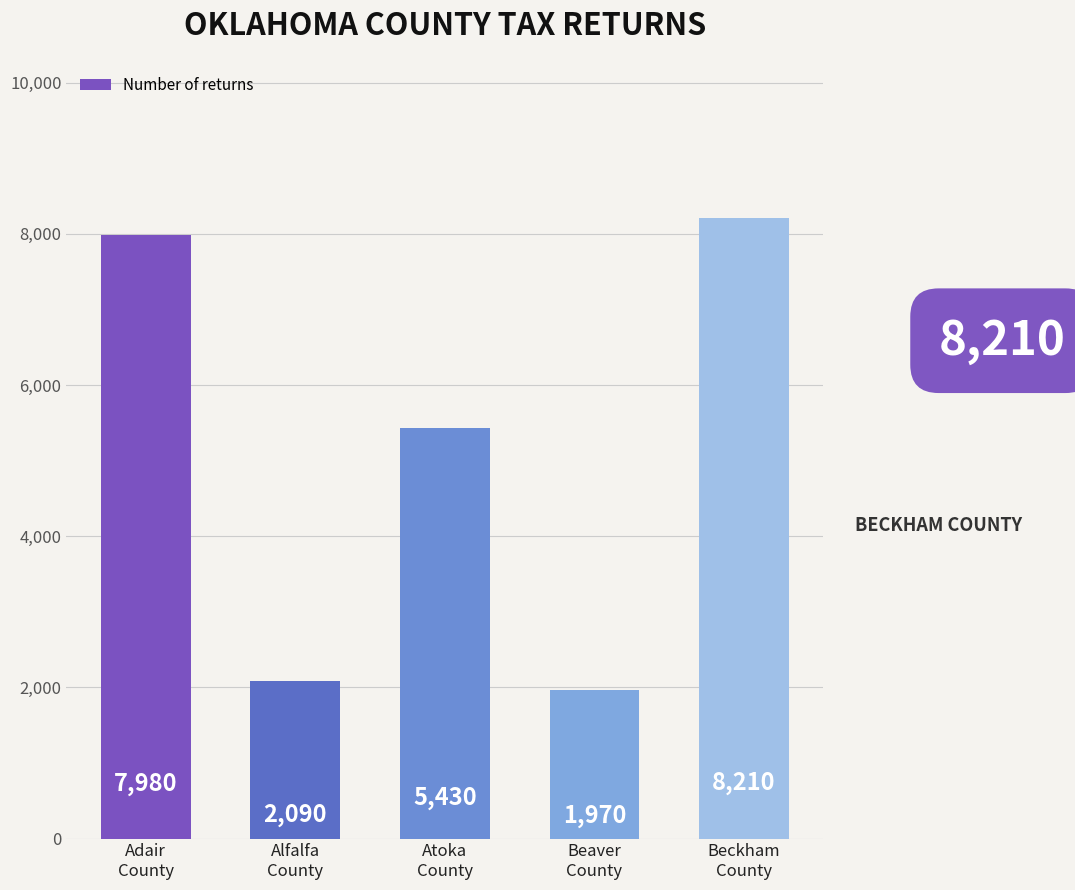

What is the value of the 4th bar from the left?

1970